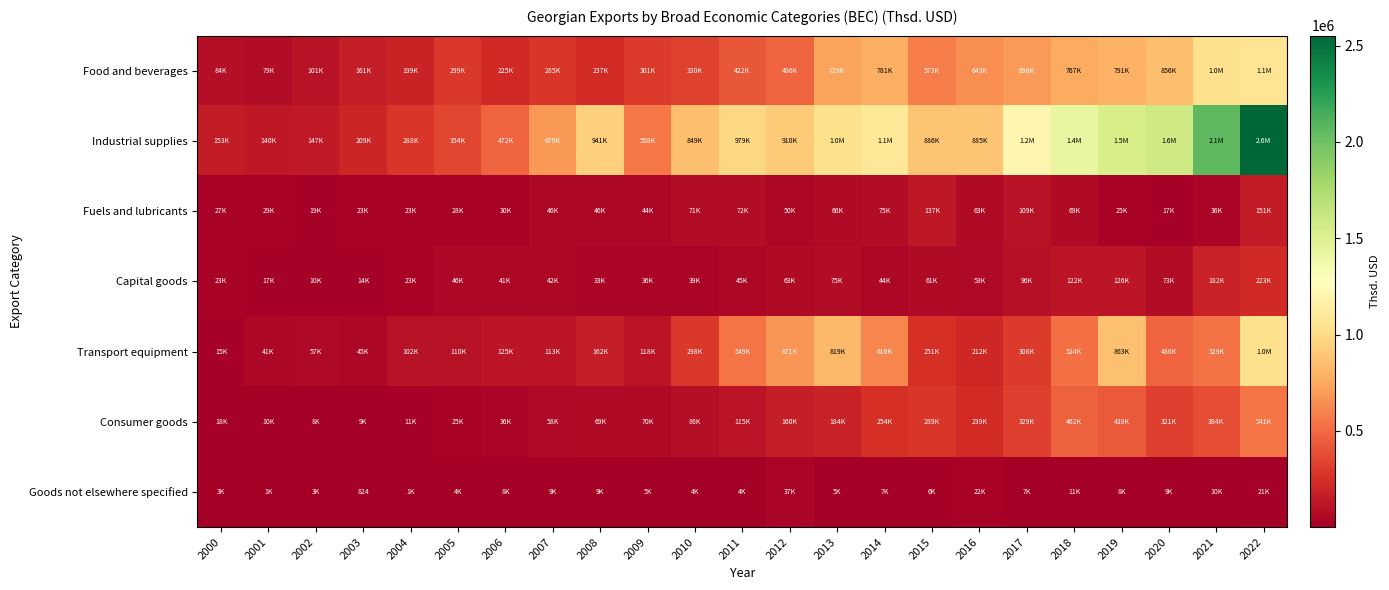

Which label corresponds to the largest value in the chart?

2022